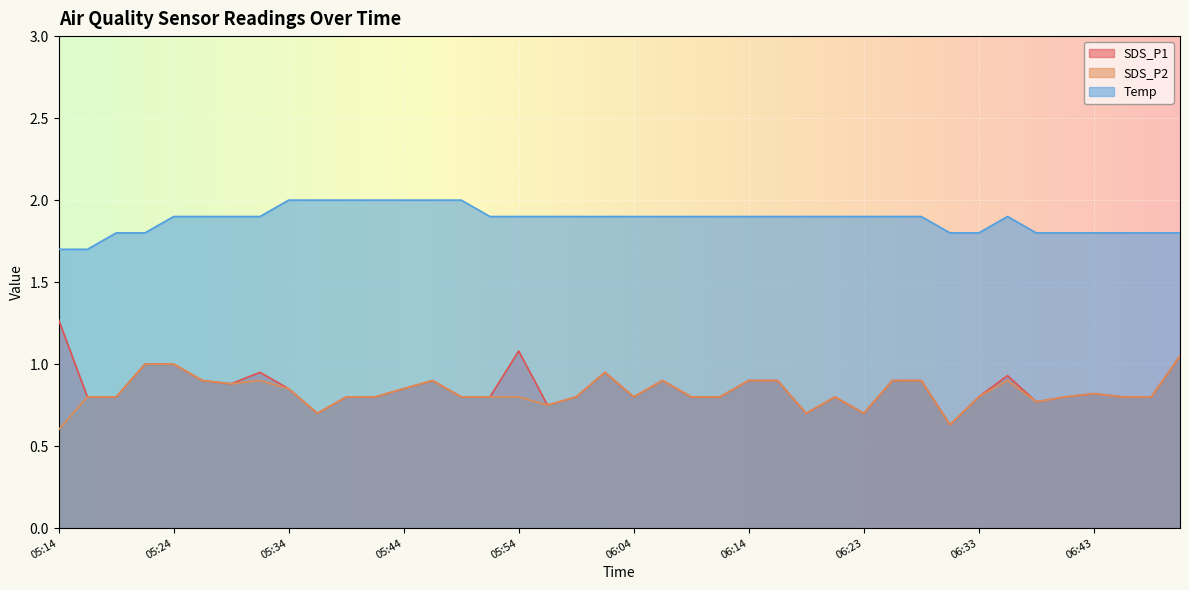

True or false: Temp has a value of 0.4 at 06:31.

False